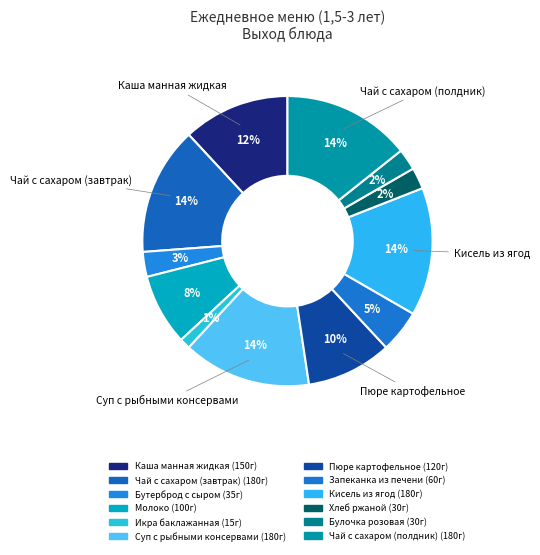

Is it true that Кисель из ягод is 14% of the pie?

True